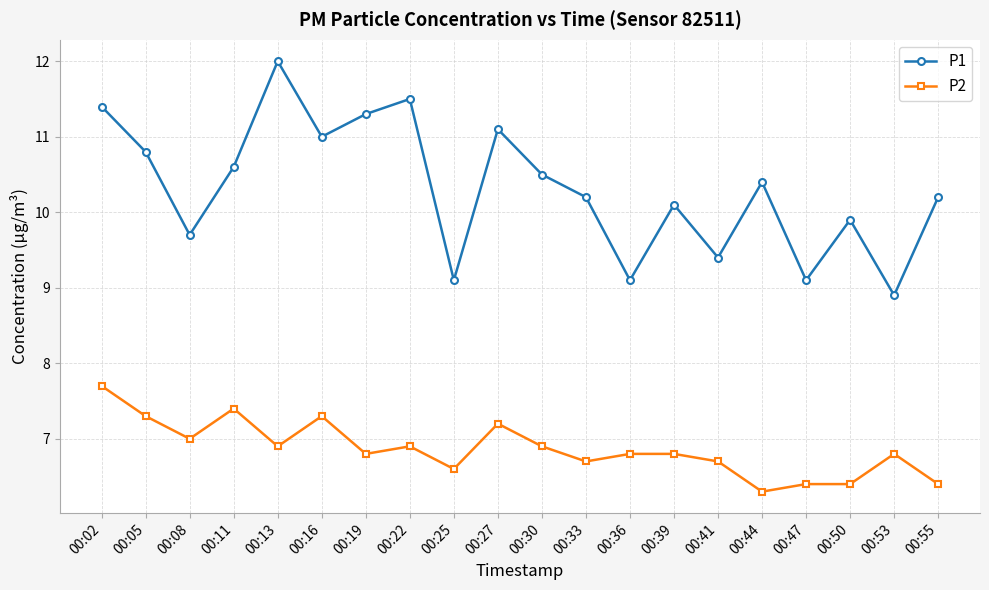

Reading left to right, list all the values displayed in this chart.

P1: 11.4	10.8	9.7	10.6	12.0	11.0	11.3	11.5	9.1	11.1	10.5	10.2	9.1	10.1	9.4	10.4	9.1	9.9	8.9	10.2
P2: 7.7	7.3	7.0	7.4	6.9	7.3	6.8	6.9	6.6	7.2	6.9	6.7	6.8	6.8	6.7	6.3	6.4	6.4	6.8	6.4